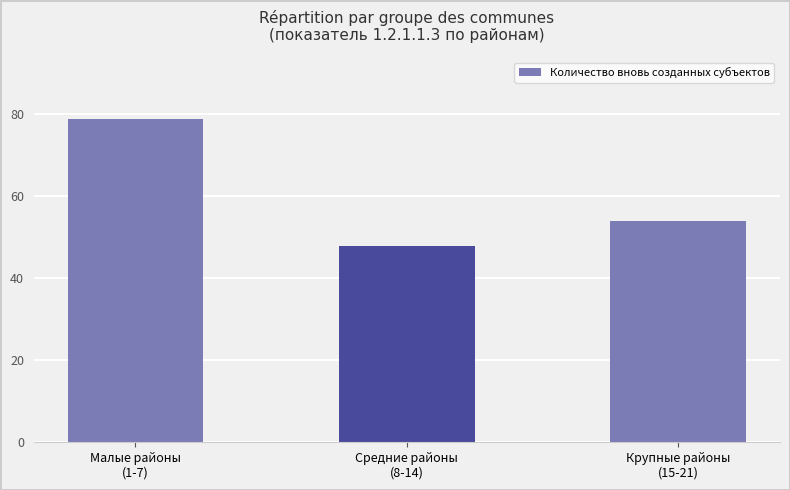

Does the chart contain stacked bars?

No